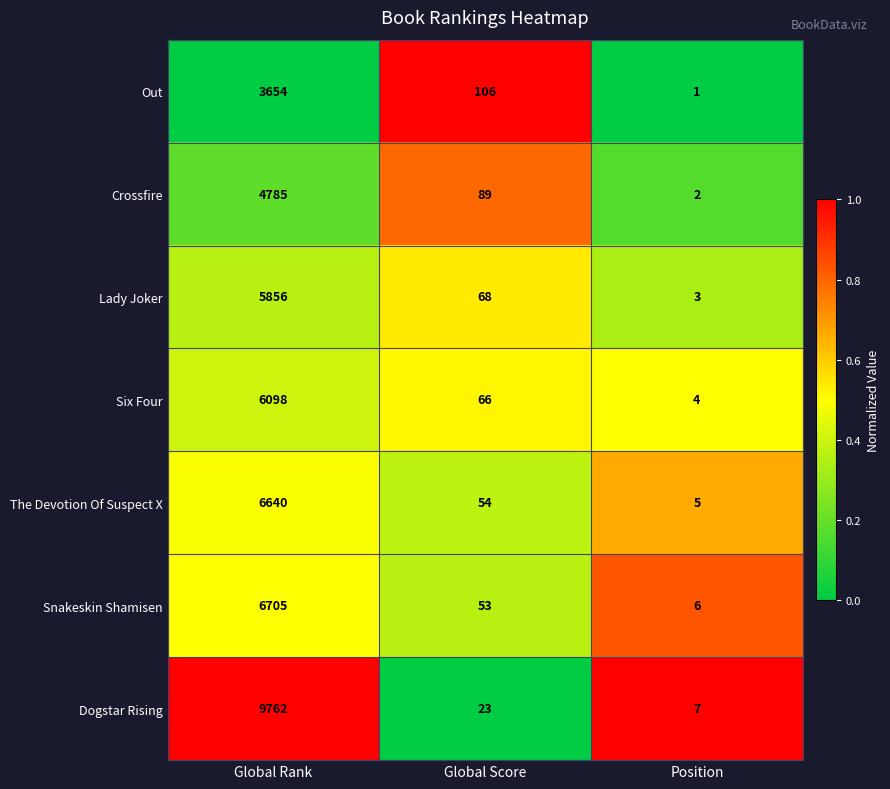

At which category is the sum across all series the highest?

Global Rank